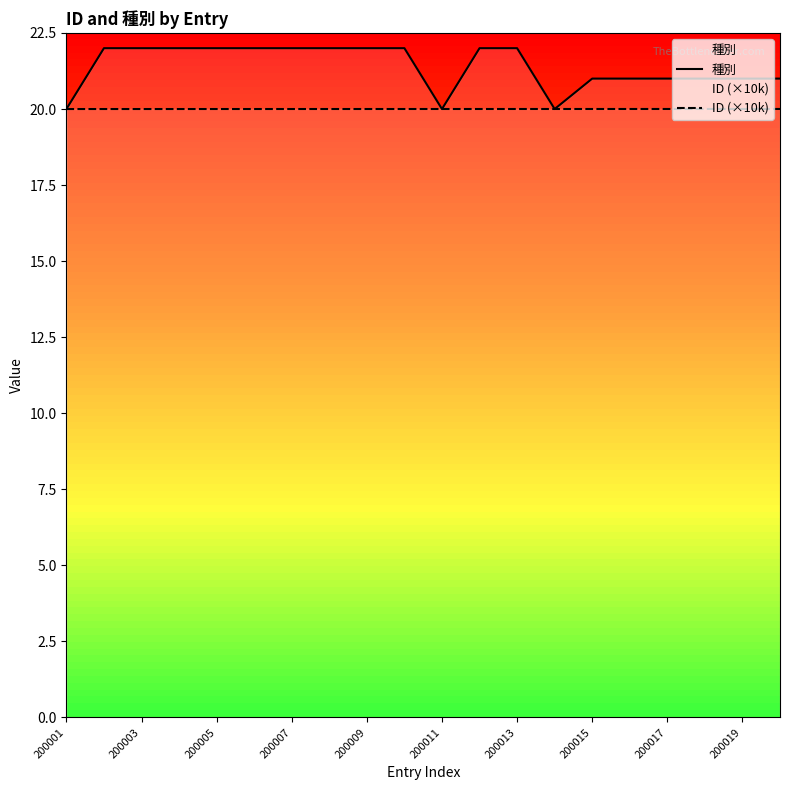

Count the 種別 values in the range 21 to 22.

17